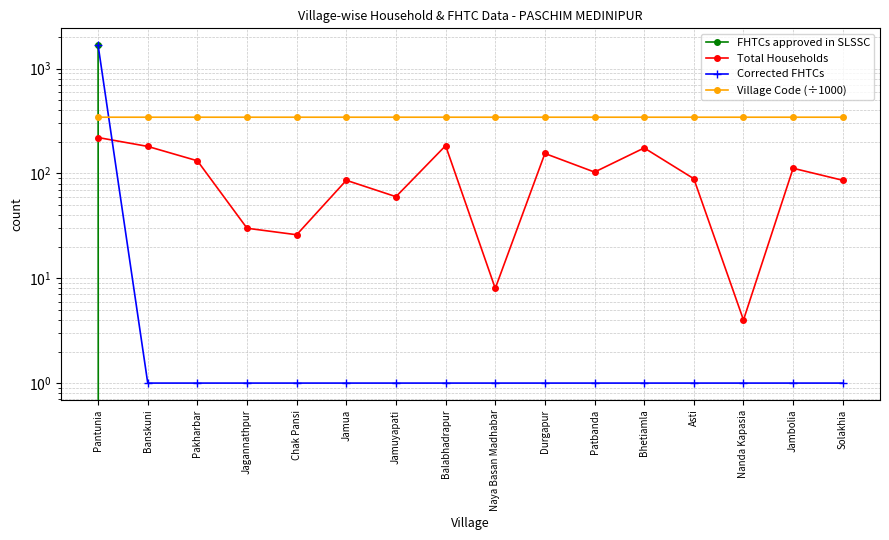

What is the sum of the Total Households values at Asti and Nanda Kapasia?

93.0